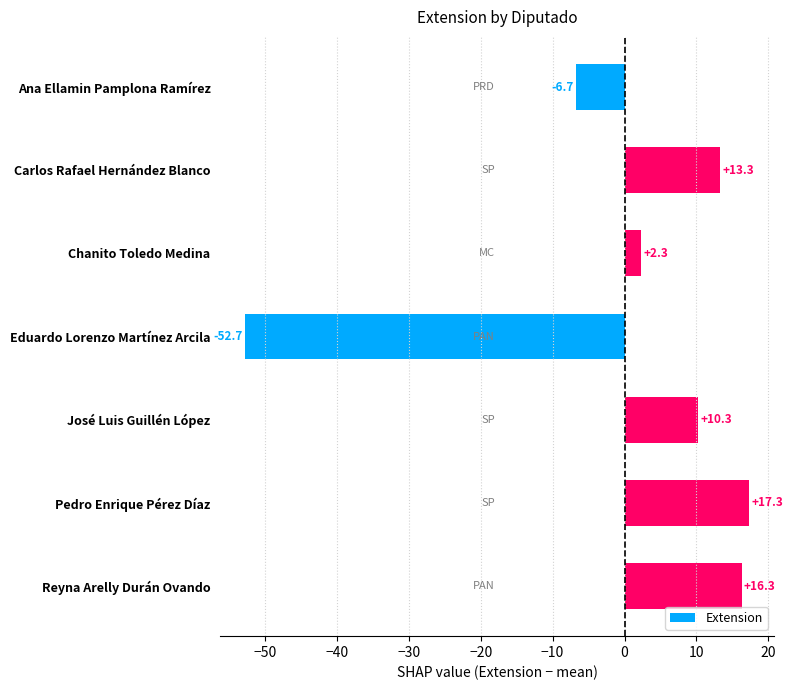

Reading top to bottom, extract all data points from this chart.

Ana Ellamin Pamplona Ramírez=-6.7	Carlos Rafael Hernández Blanco=13.3	Chanito Toledo Medina=2.3	Eduardo Lorenzo Martínez Arcila=-52.7	José Luis Guillén López=10.3	Pedro Enrique Pérez Díaz=17.3	Reyna Arelly Durán Ovando=16.3